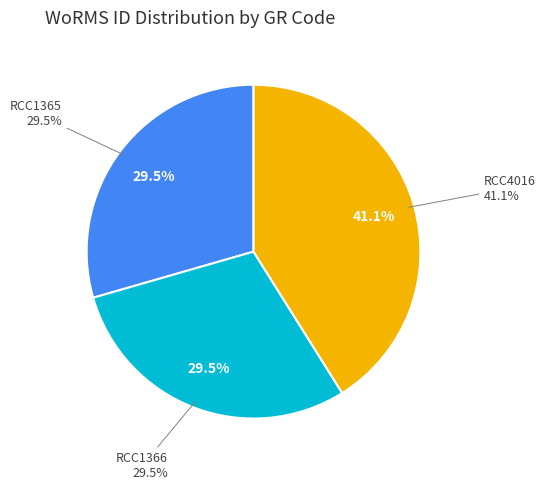

To the nearest percent, what is the combined percentage of RCC1365 and RCC1366?

59%